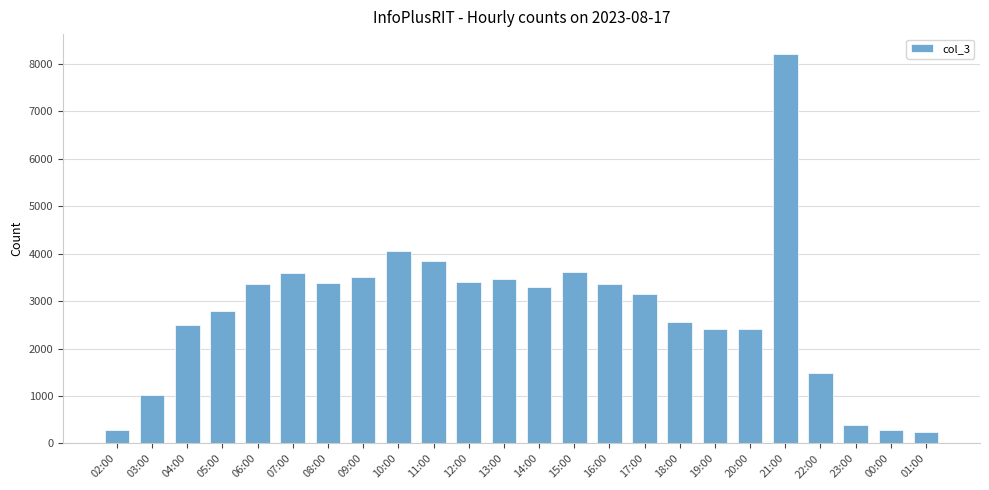

What is the smallest value displayed?

250